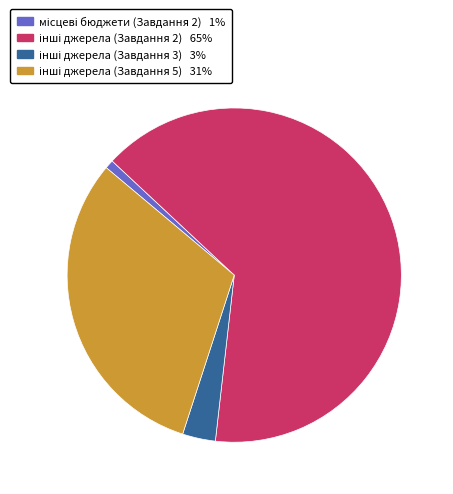

Is there a majority slice in this chart?

Yes